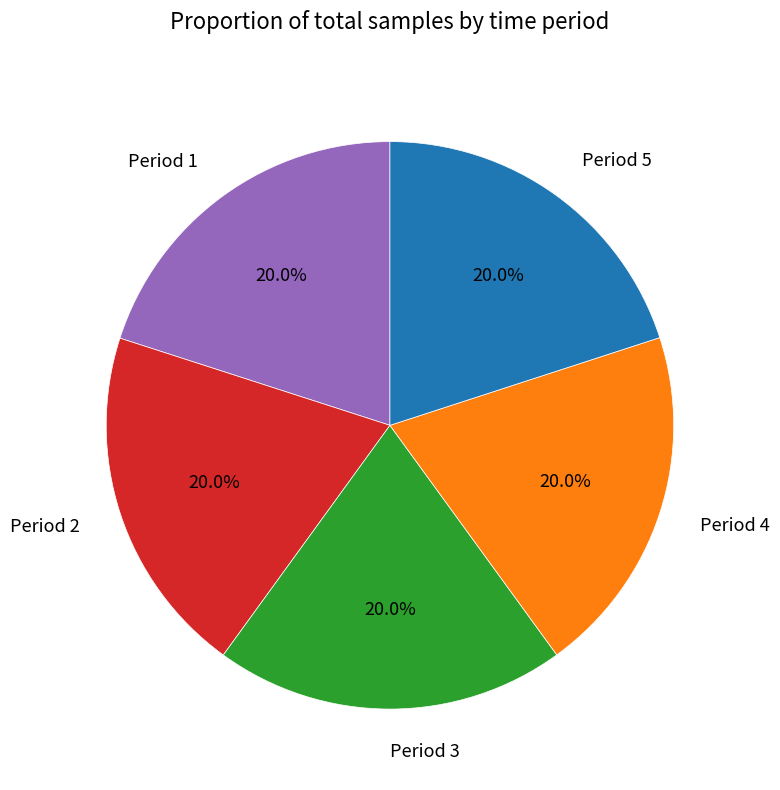

What is the total percentage of Period 5 and Period 2?

40.0%